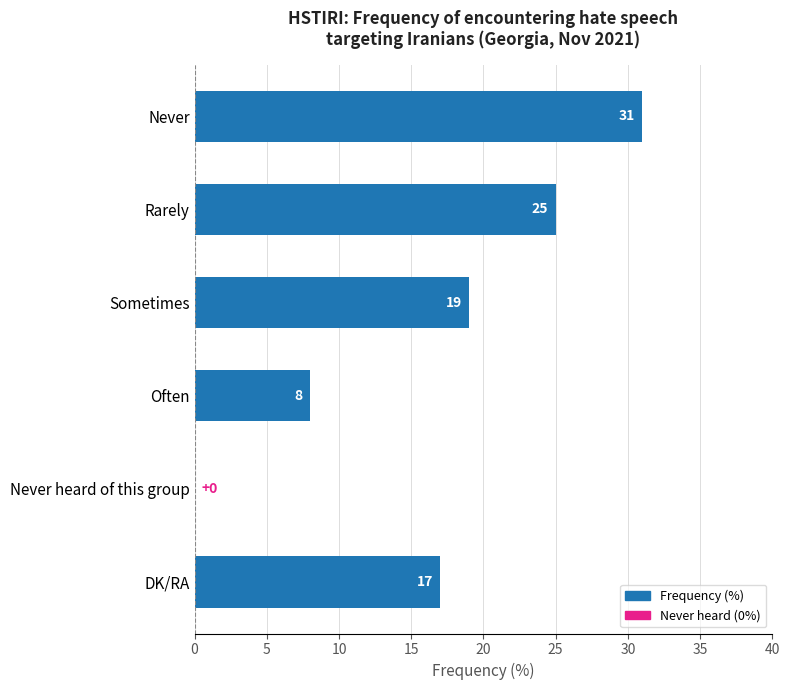

How many values are between 8 and 25?

4